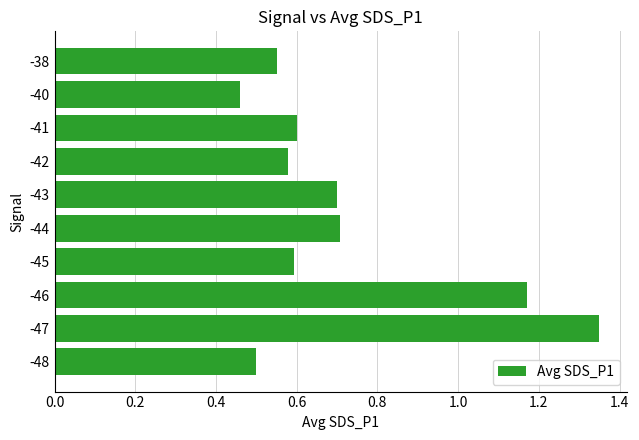

Are the bars horizontal?

Yes